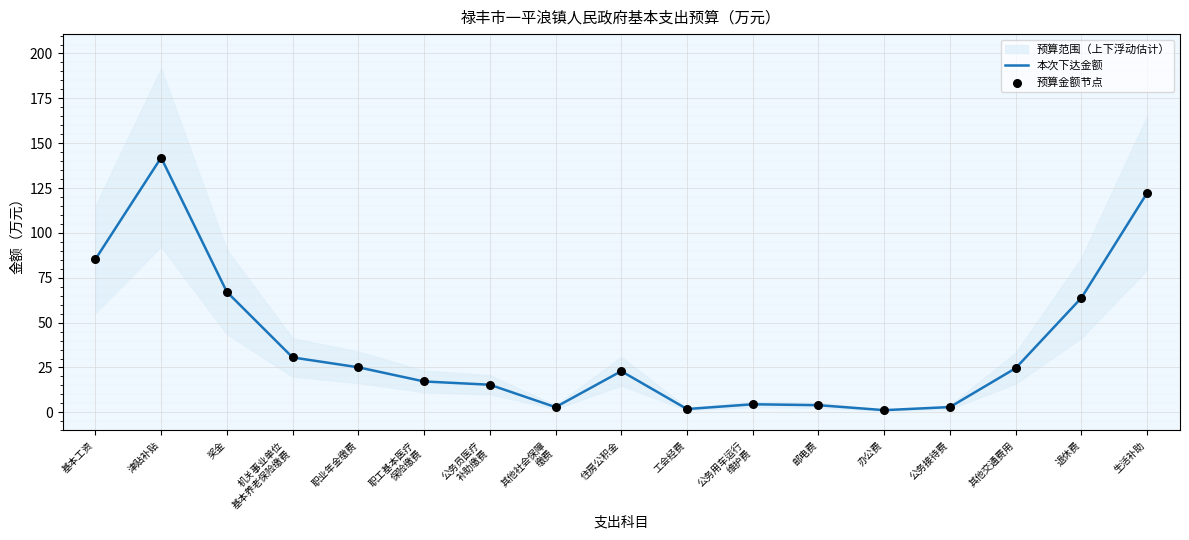

Which series contains the lowest Y value?

本次下达金额